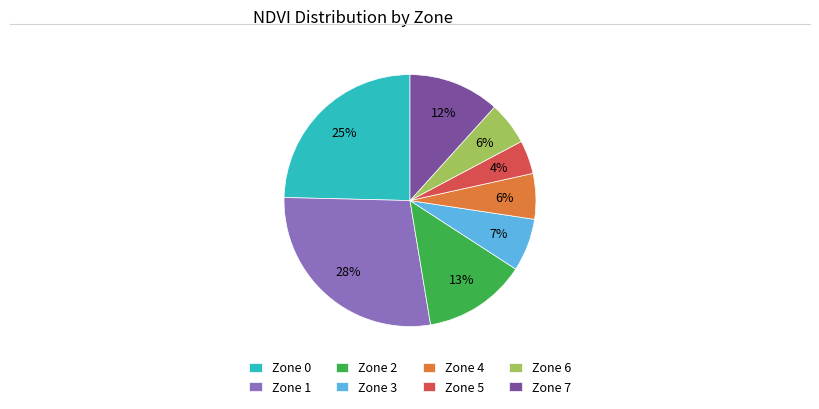

What is the largest slice in the pie chart?

Zone 1